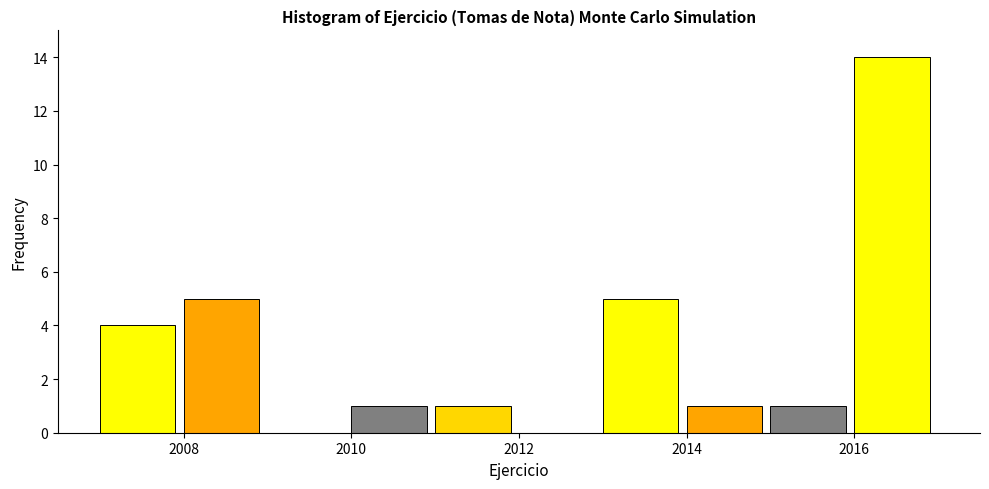

What is the height of the bar covering 2015 to 2016 on the x-axis? The values are not printed on the chart, so give them approximately, as read against the axis.

1